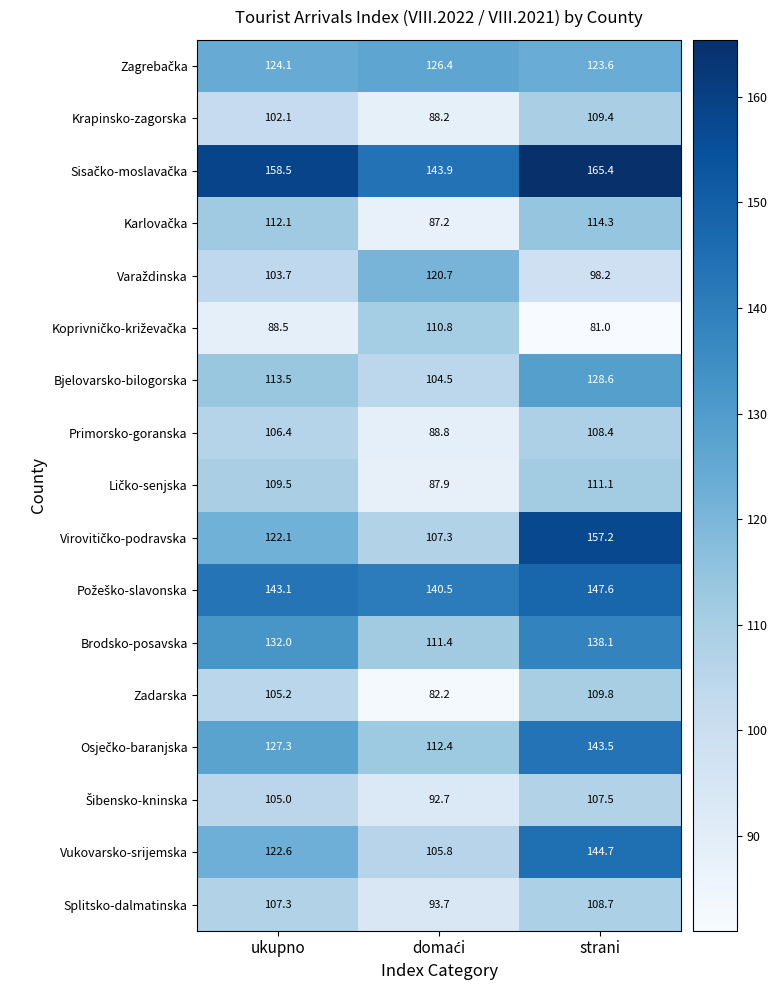

Which category has the lowest value across all series?

strani